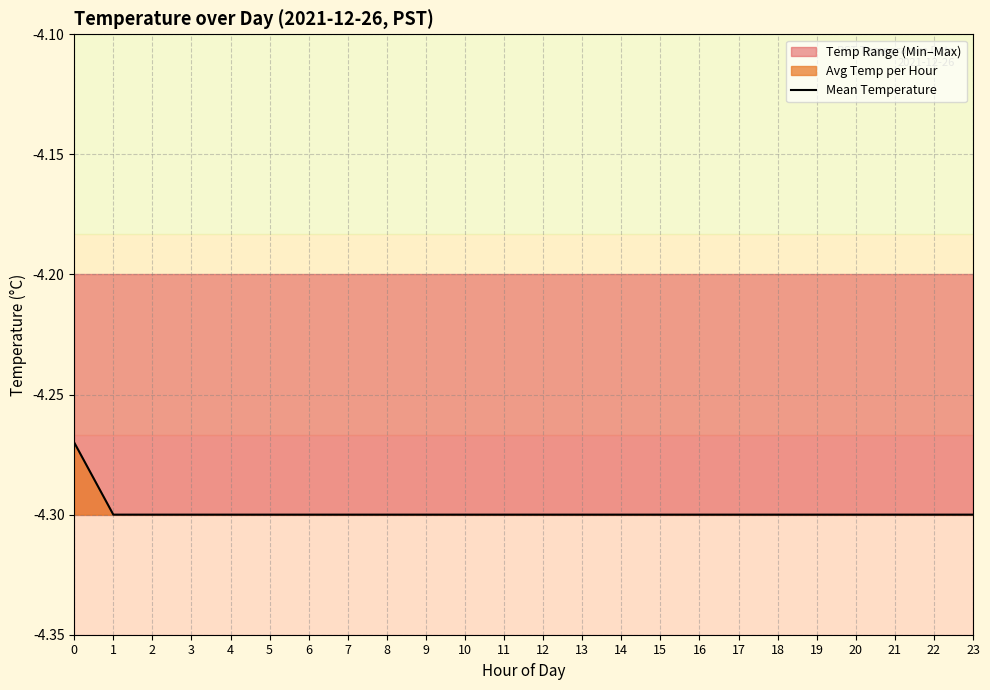

Reading left to right, list all the values displayed in this chart.

0=-4.3	1=-4.3	2=-4.3	3=-4.3	4=-4.3	5=-4.3	6=-4.3	7=-4.3	8=-4.3	9=-4.3	10=-4.3	11=-4.3	12=-4.3	13=-4.3	14=-4.3	15=-4.3	16=-4.3	17=-4.3	18=-4.3	19=-4.3	20=-4.3	21=-4.3	22=-4.3	23=-4.3